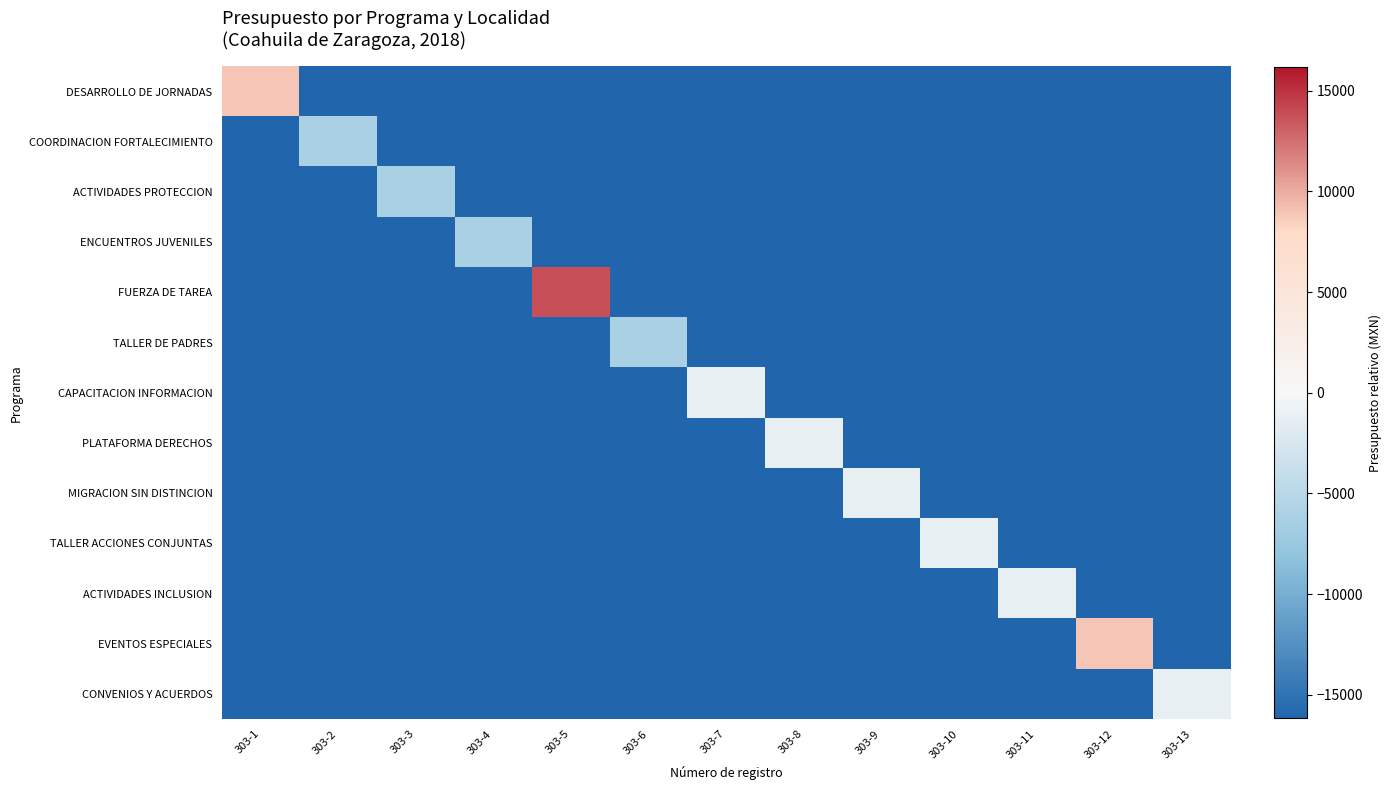

How many data points does each series have?

13